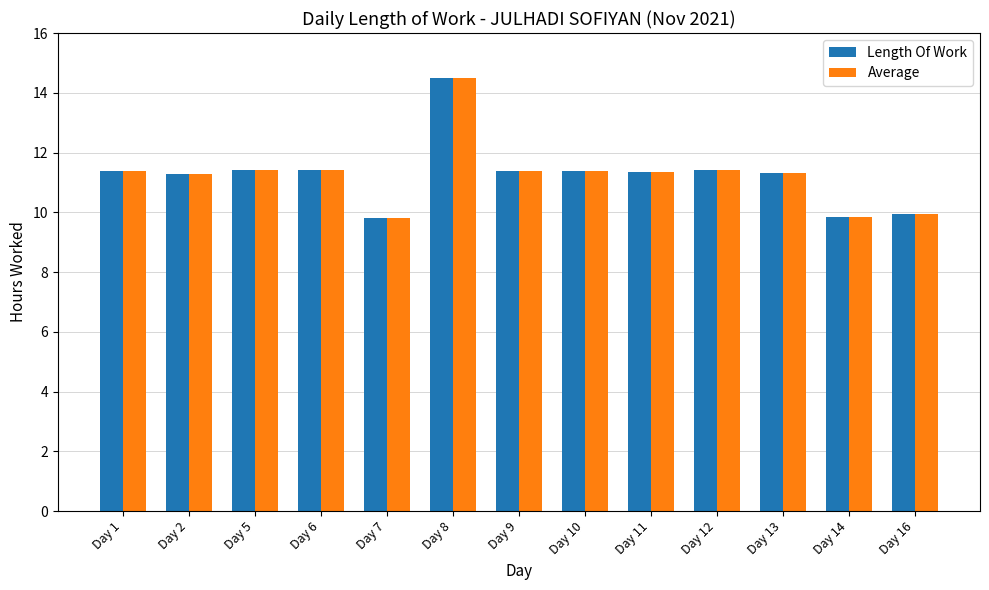

Is it true that Average equals 11.4 at Day 10?

True